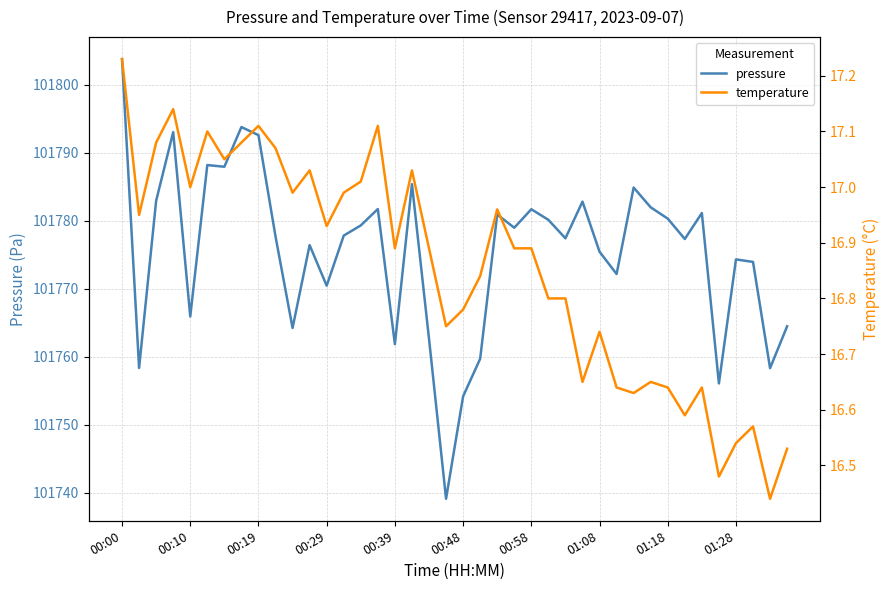

Is this an area chart (filled region under the line)?

No